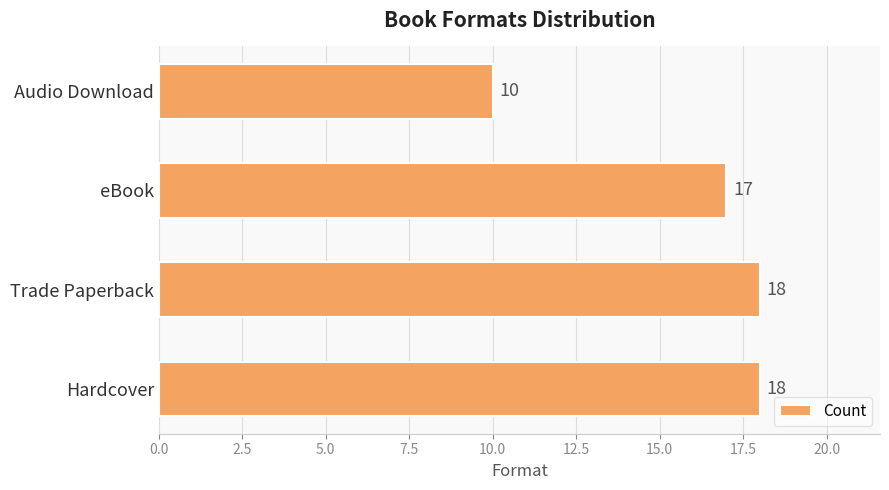

What is the difference between the maximum and minimum values?

8